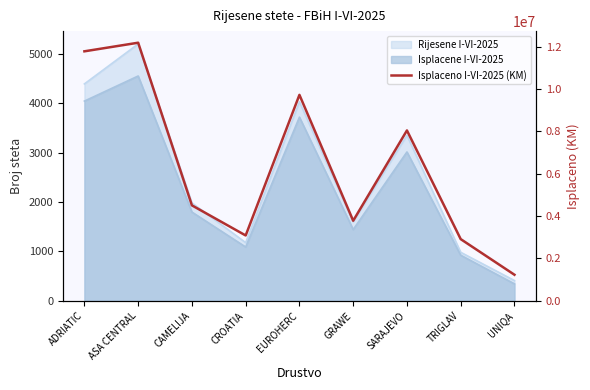

Reading right to left, list all the values displayed in this chart.

1231091	2914176	8047770	3782991	9728441	3086513	4508778	12191712	11785296